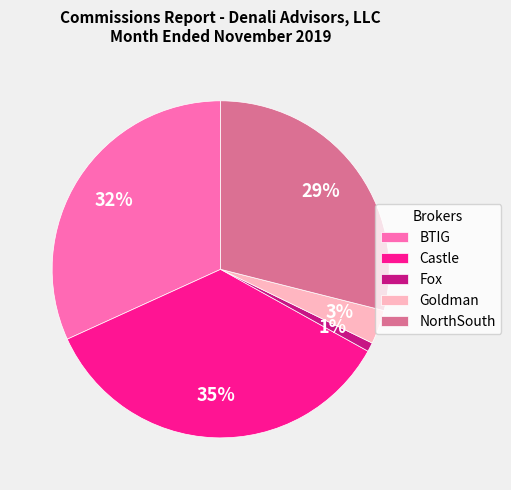

True or false: BTIG accounts for 37% of the total.

False